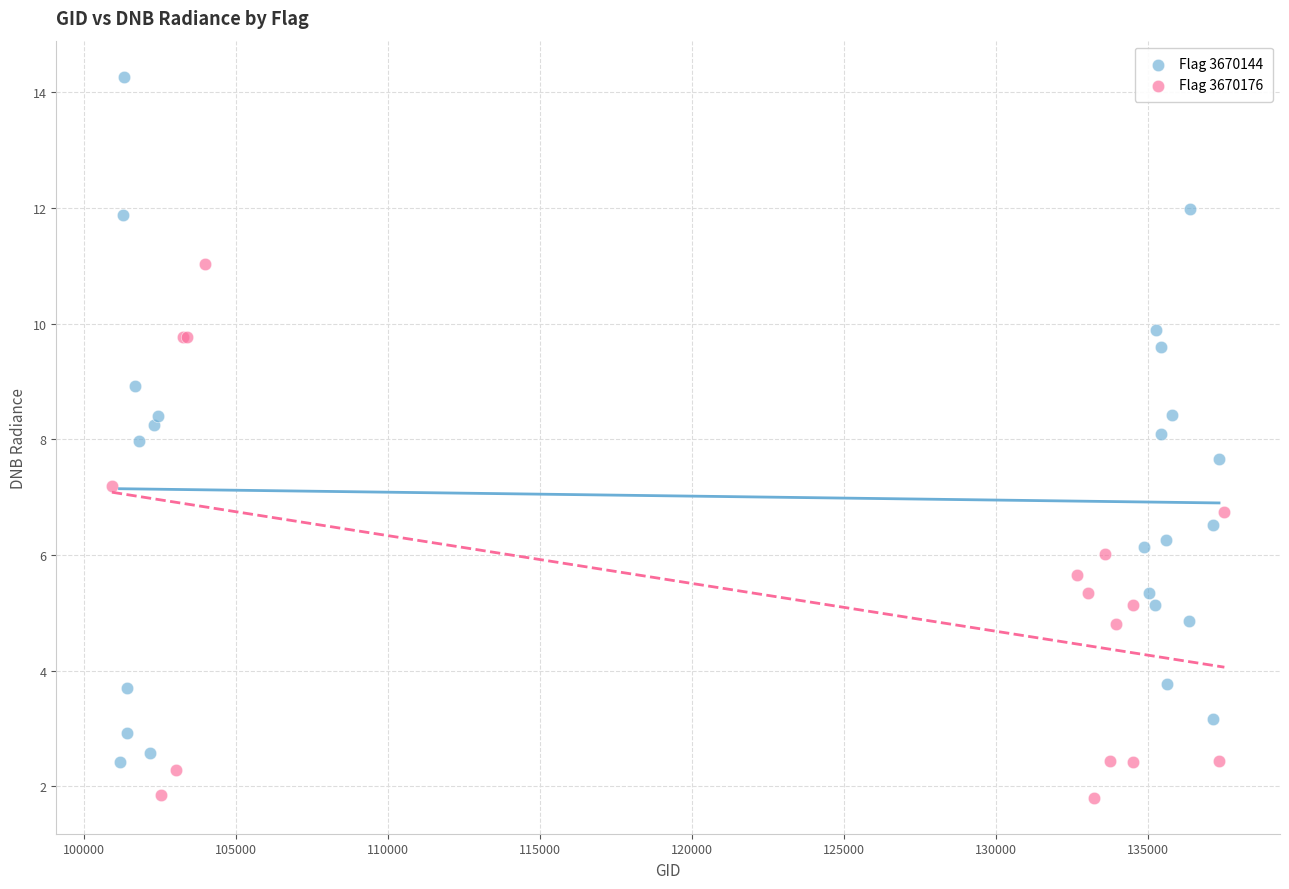

Which series has the widest spread of Y values?

Flag 3670144